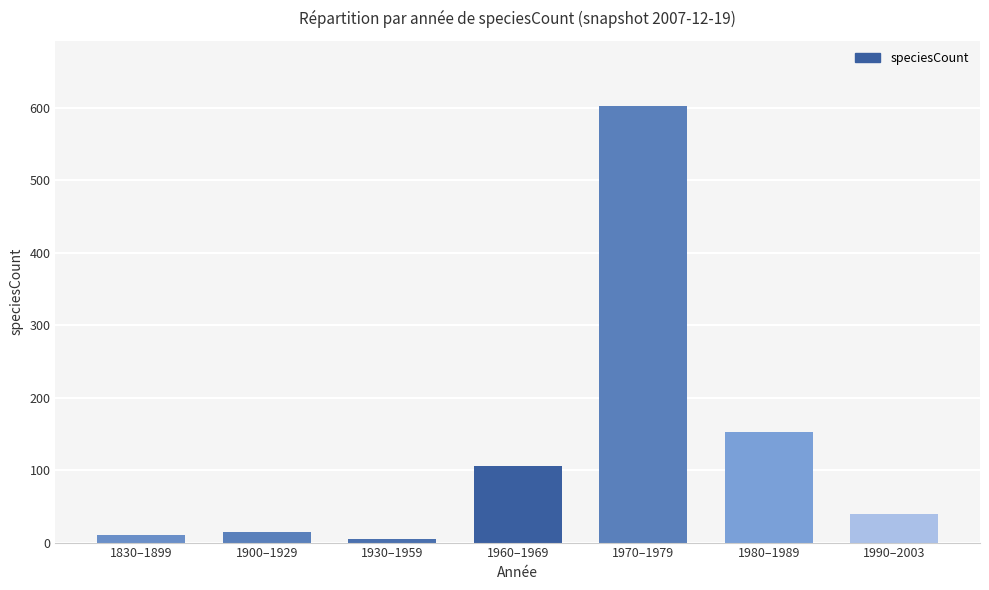

What position from the left is 1970–1979?

5